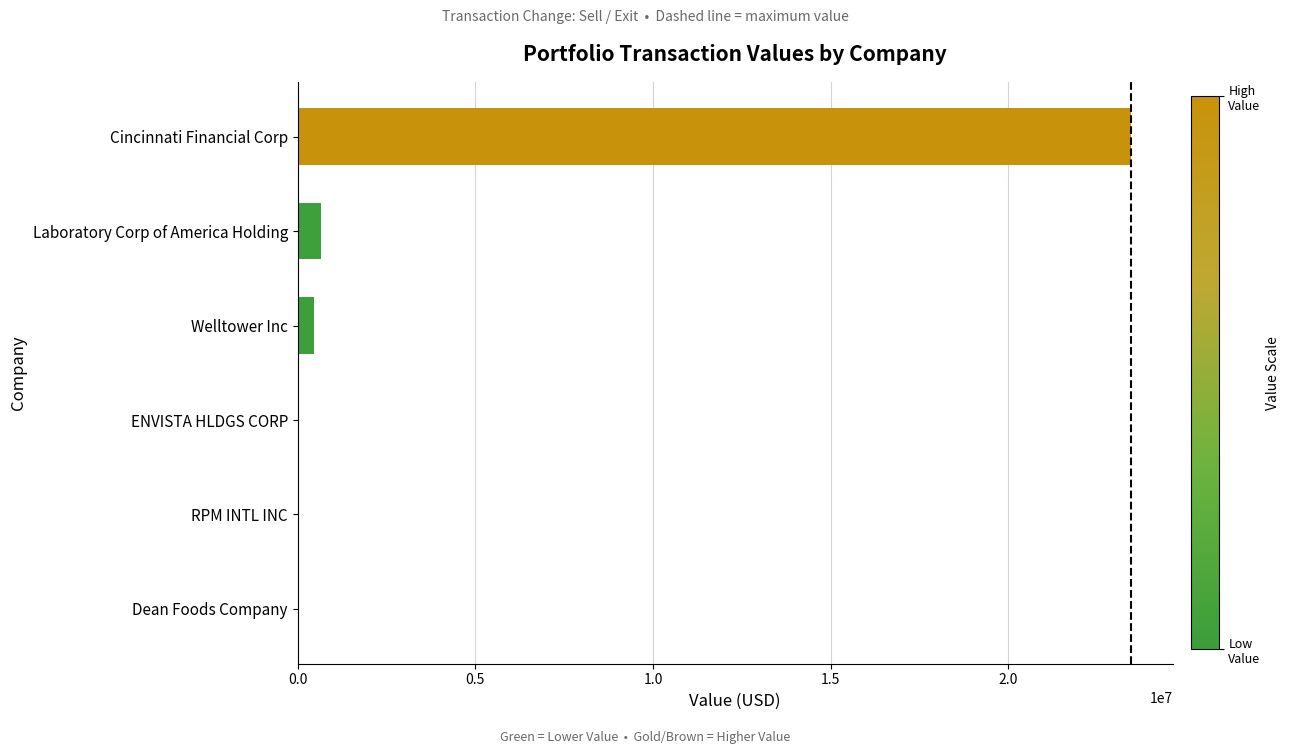

Are the bars horizontal?

Yes